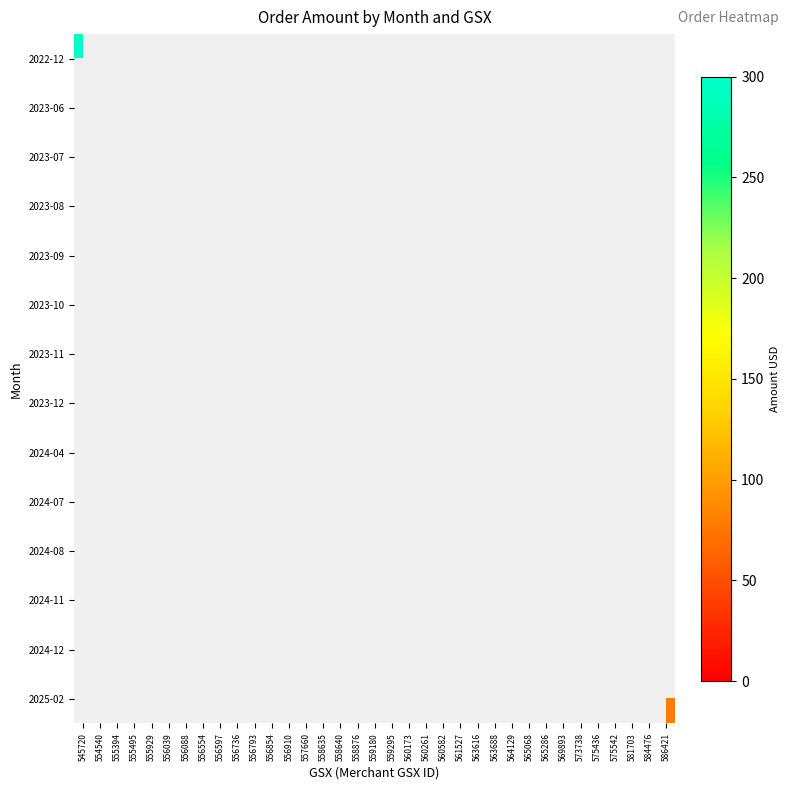

At which category does the chart reach its peak across all series?

545720